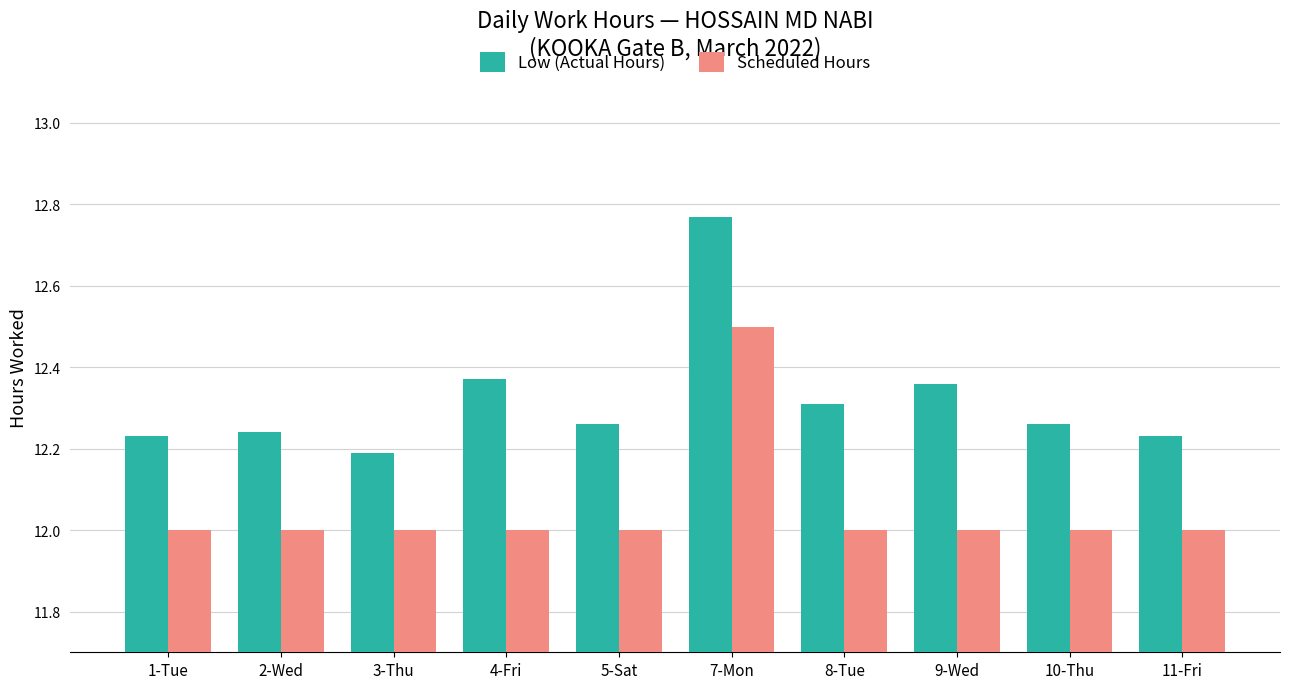

What is the label of the 9th bar from the left?

10-Thu